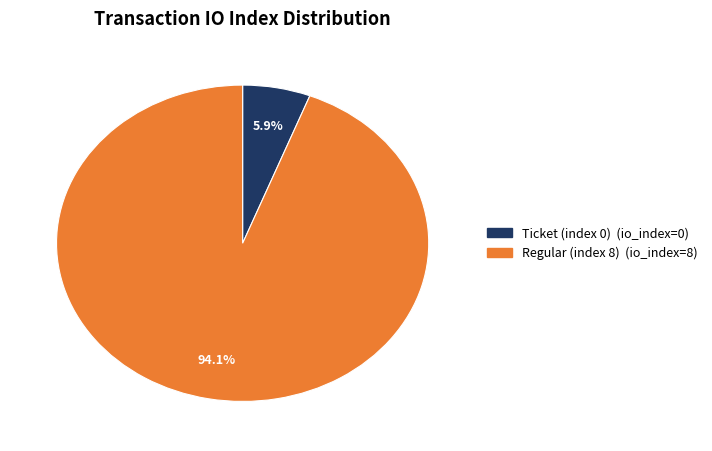

How many segments does this pie chart have?

2